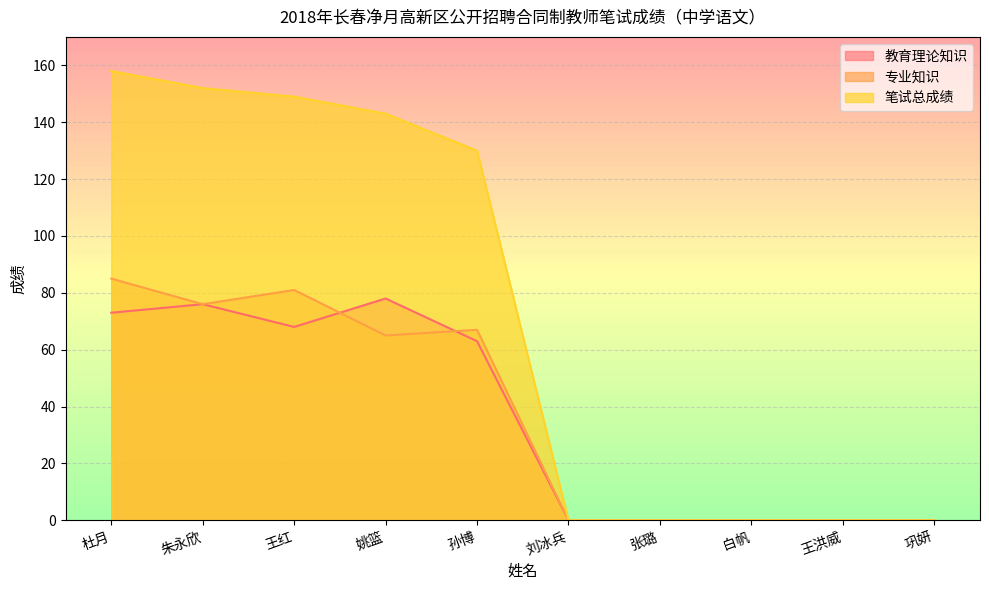

True or false: 专业知识 has more than 1 points higher than both neighbors.

True